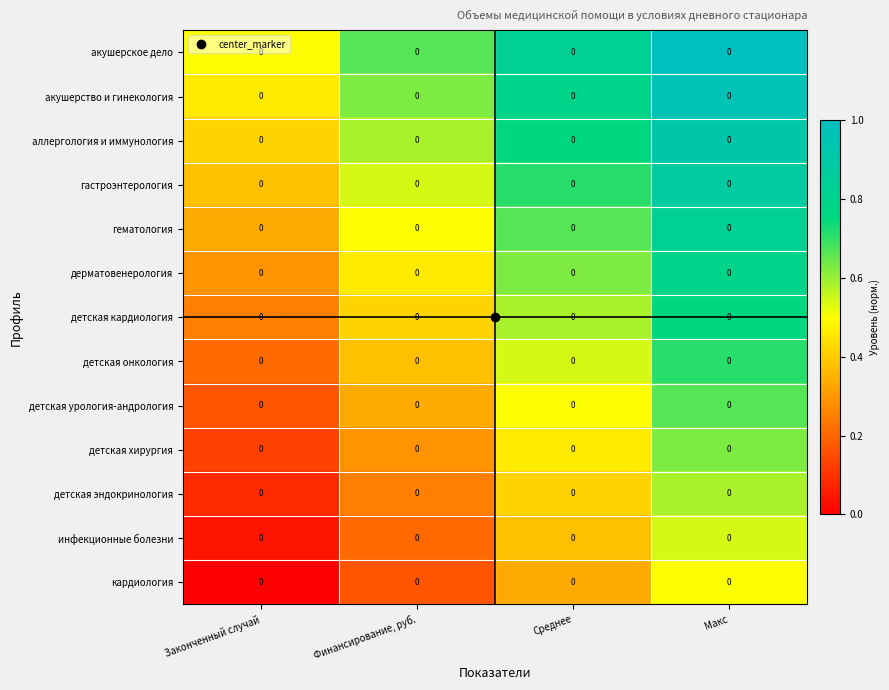

Reading right to left, list all the values displayed in this chart.

акушерское дело: Макс=0.0	Среднее=0.0	Финансирование, руб.=0.0	Законченный случай=0.0
акушерство и гинекология: Макс=0.0	Среднее=0.0	Финансирование, руб.=0.0	Законченный случай=0.0
аллергология и иммунология: Макс=0.0	Среднее=0.0	Финансирование, руб.=0.0	Законченный случай=0.0
гастроэнтерология: Макс=0.0	Среднее=0.0	Финансирование, руб.=0.0	Законченный случай=0.0
гематология: Макс=0.0	Среднее=0.0	Финансирование, руб.=0.0	Законченный случай=0.0
дерматовенерология: Макс=0.0	Среднее=0.0	Финансирование, руб.=0.0	Законченный случай=0.0
детская кардиология: Макс=0.0	Среднее=0.0	Финансирование, руб.=0.0	Законченный случай=0.0
детская онкология: Макс=0.0	Среднее=0.0	Финансирование, руб.=0.0	Законченный случай=0.0
детская урология-андрология: Макс=0.0	Среднее=0.0	Финансирование, руб.=0.0	Законченный случай=0.0
детская хирургия: Макс=0.0	Среднее=0.0	Финансирование, руб.=0.0	Законченный случай=0.0
детская эндокринология: Макс=0.0	Среднее=0.0	Финансирование, руб.=0.0	Законченный случай=0.0
инфекционные болезни: Макс=0.0	Среднее=0.0	Финансирование, руб.=0.0	Законченный случай=0.0
кардиология: Макс=0.0	Среднее=0.0	Финансирование, руб.=0.0	Законченный случай=0.0